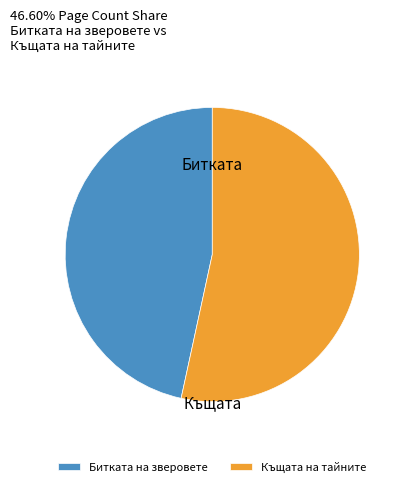

Rank the categories by value from highest to lowest.

Къщата на тайните, Битката на зверовете